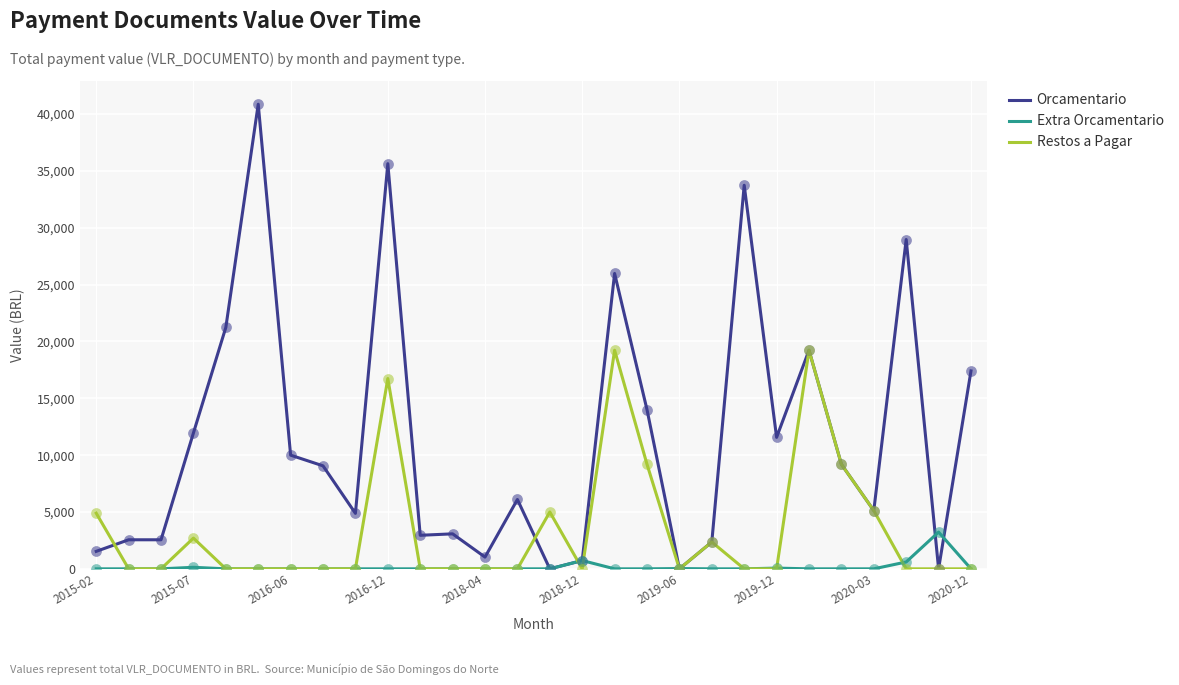

What is the maximum value for Orcamentario?

40870.0